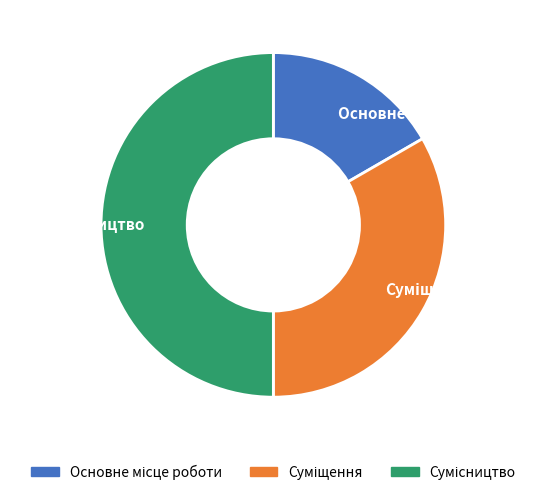

Which has a higher value, Суміщення or Сумісництво?

Сумісництво